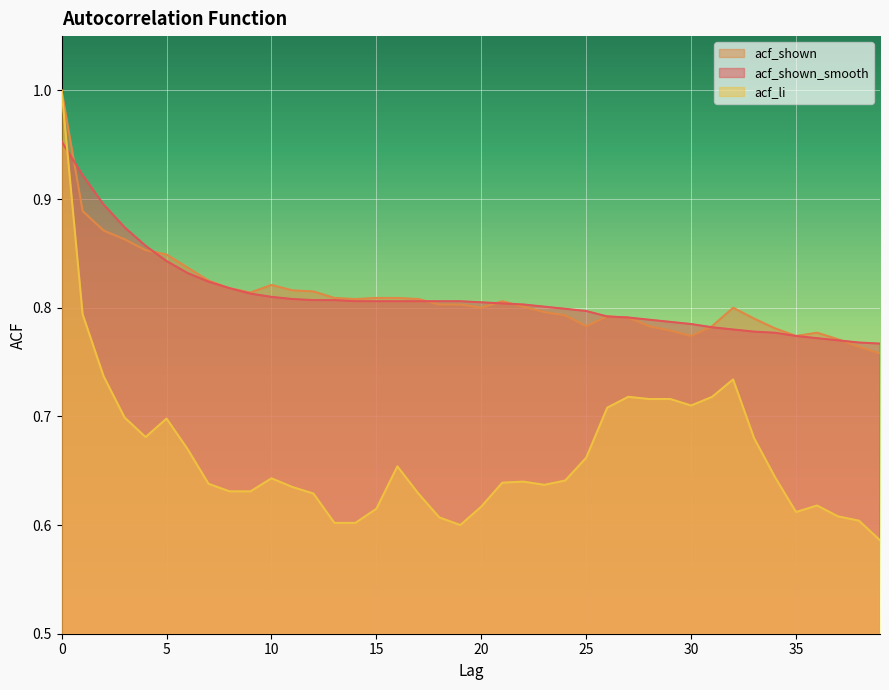

How many lines are shown in the chart?

3